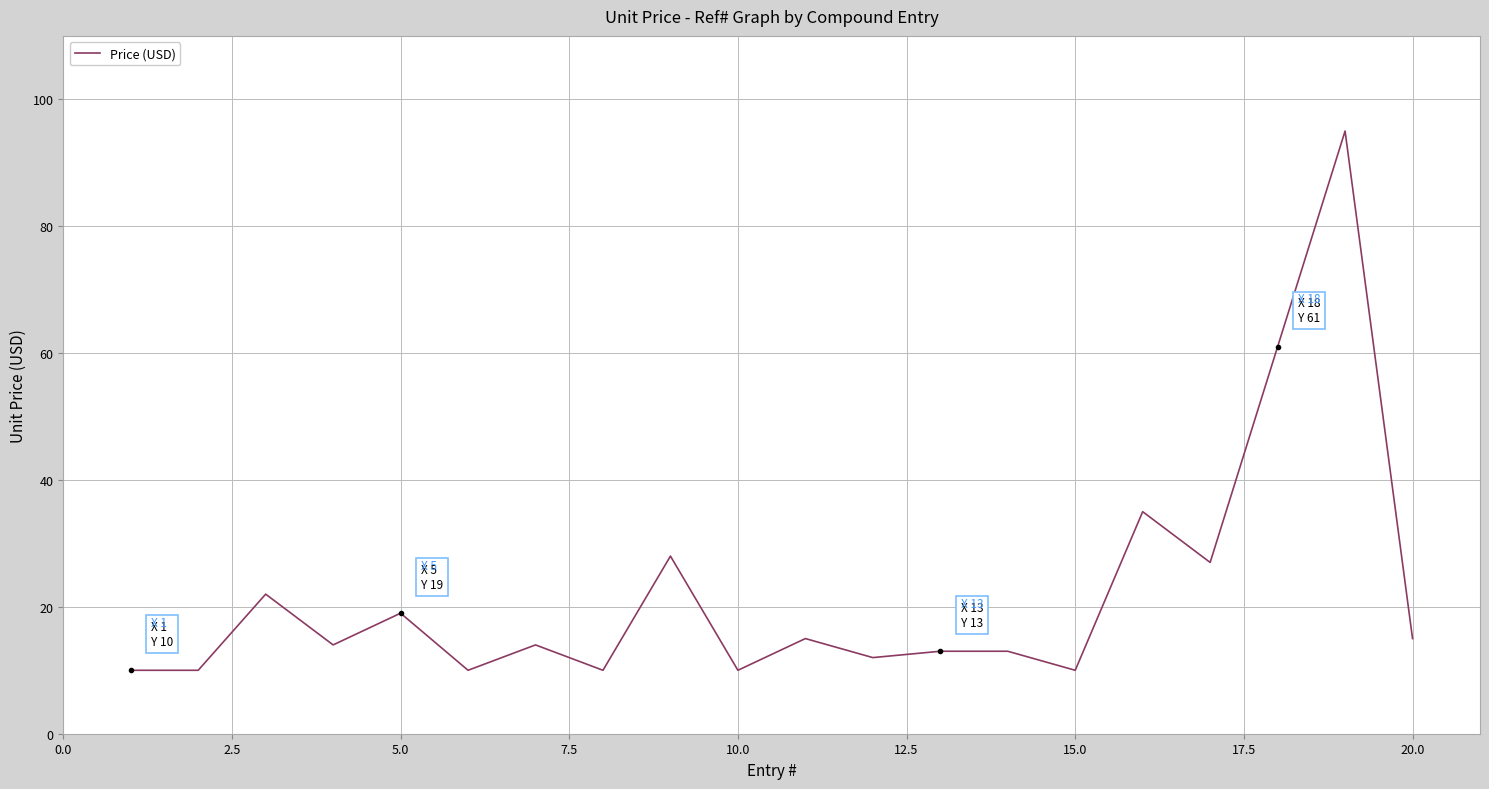

What is the minimum value shown in the chart?

10